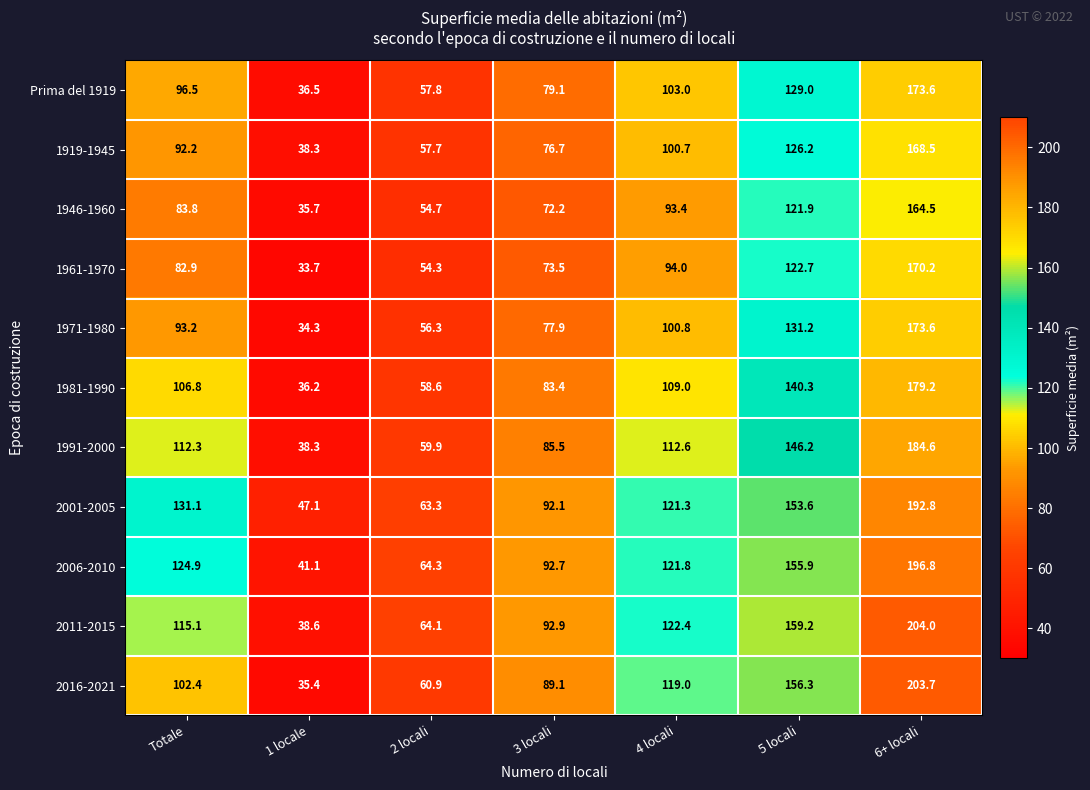

Rank the categories by 1961-1970 value from highest to lowest.

6+ locali, 5 locali, 4 locali, Totale, 3 locali, 2 locali, 1 locale